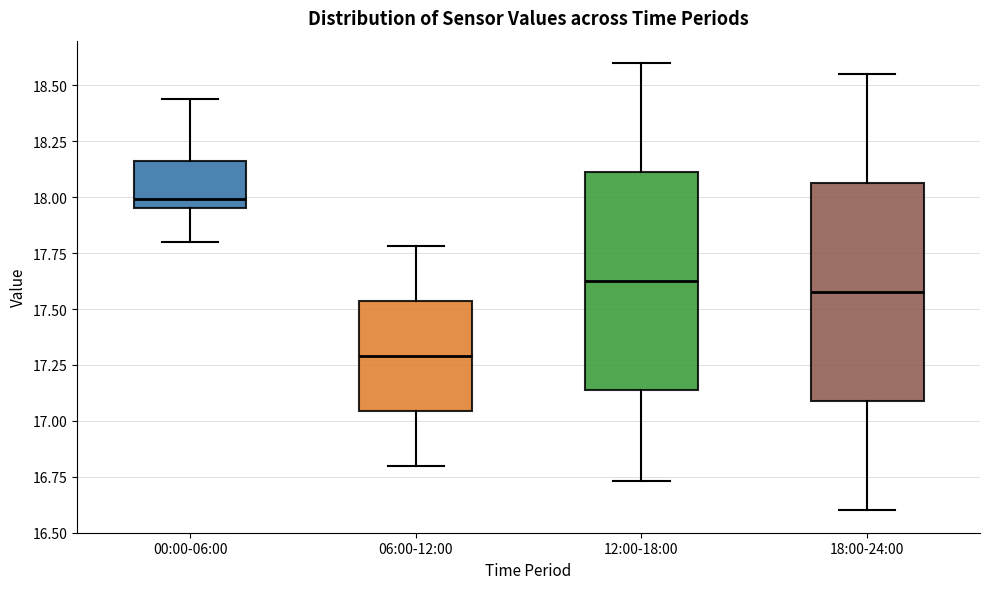

Reading left to right, read every box against the y-axis: the position of its median line, the range the box covers, and the ends of its whiskers. The values are not printed on the chart, so give them approximately, as read against the axis.

00:00-06:00: median 18.00, box 17.95 to 18.15, whiskers 17.80 to 18.45
06:00-12:00: median 17.30, box 17.05 to 17.55, whiskers 16.80 to 17.80
12:00-18:00: median 17.65, box 17.15 to 18.10, whiskers 16.75 to 18.60
18:00-24:00: median 17.60, box 17.10 to 18.05, whiskers 16.60 to 18.55